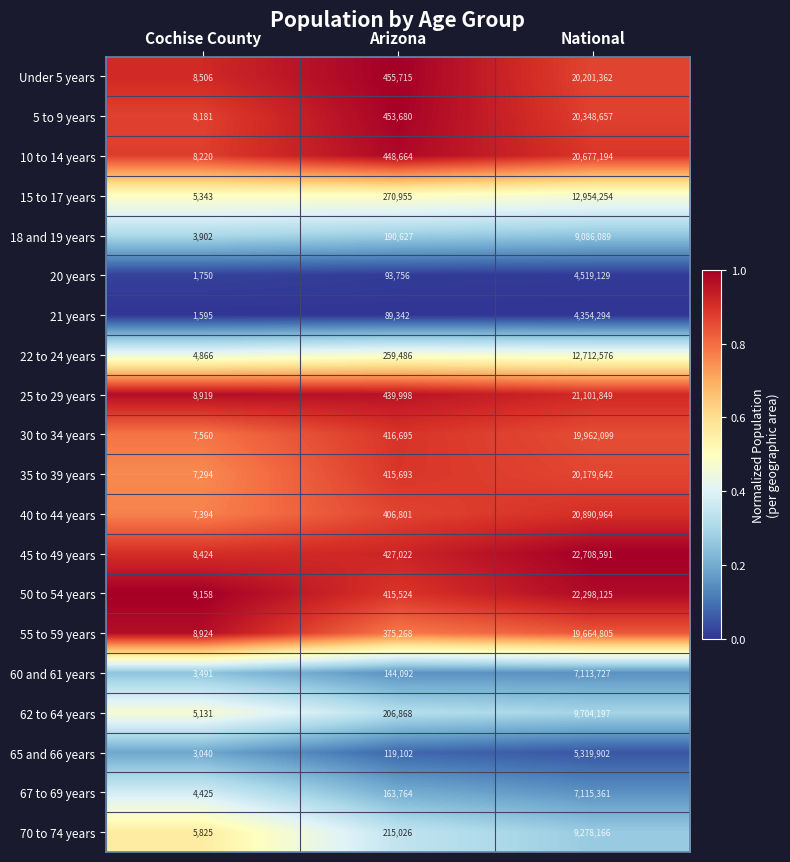

Rank the series at Arizona from lowest to highest value.

21 years, 20 years, 65 and 66 years, 60 and 61 years, 67 to 69 years, 18 and 19 years, 62 to 64 years, 70 to 74 years, 22 to 24 years, 15 to 17 years, 55 to 59 years, 40 to 44 years, 50 to 54 years, 35 to 39 years, 30 to 34 years, 45 to 49 years, 25 to 29 years, 10 to 14 years, 5 to 9 years, Under 5 years